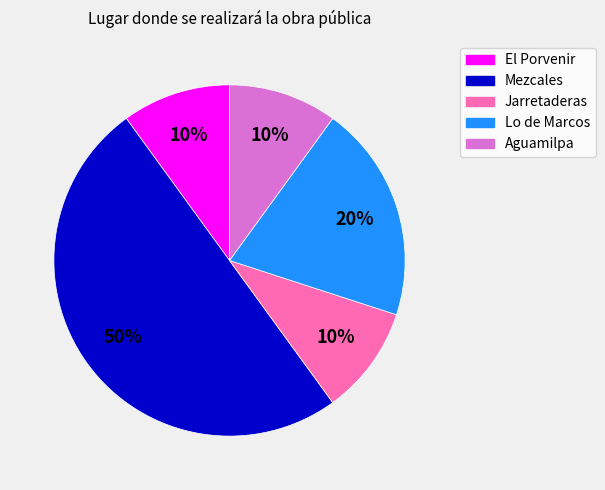

To the nearest percent, what portion does Lo de Marcos represent?

20%